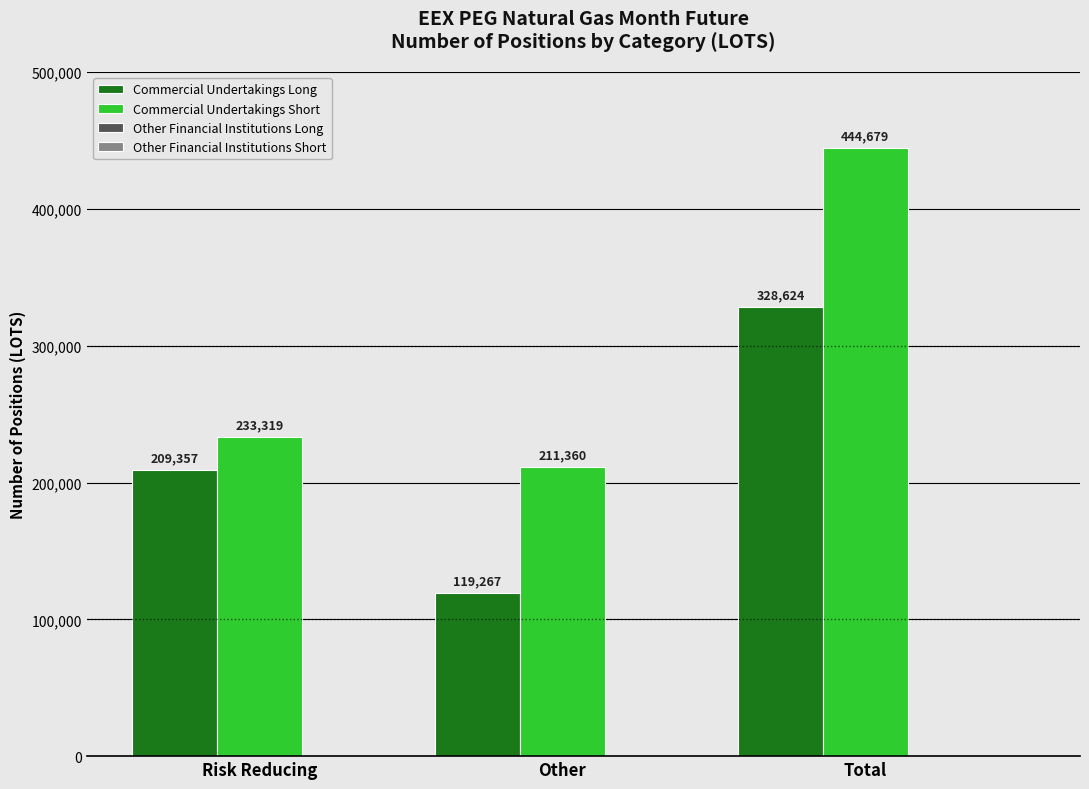

The Commercial Undertakings Long series shows 311325 at Risk Reducing. True or false?

False